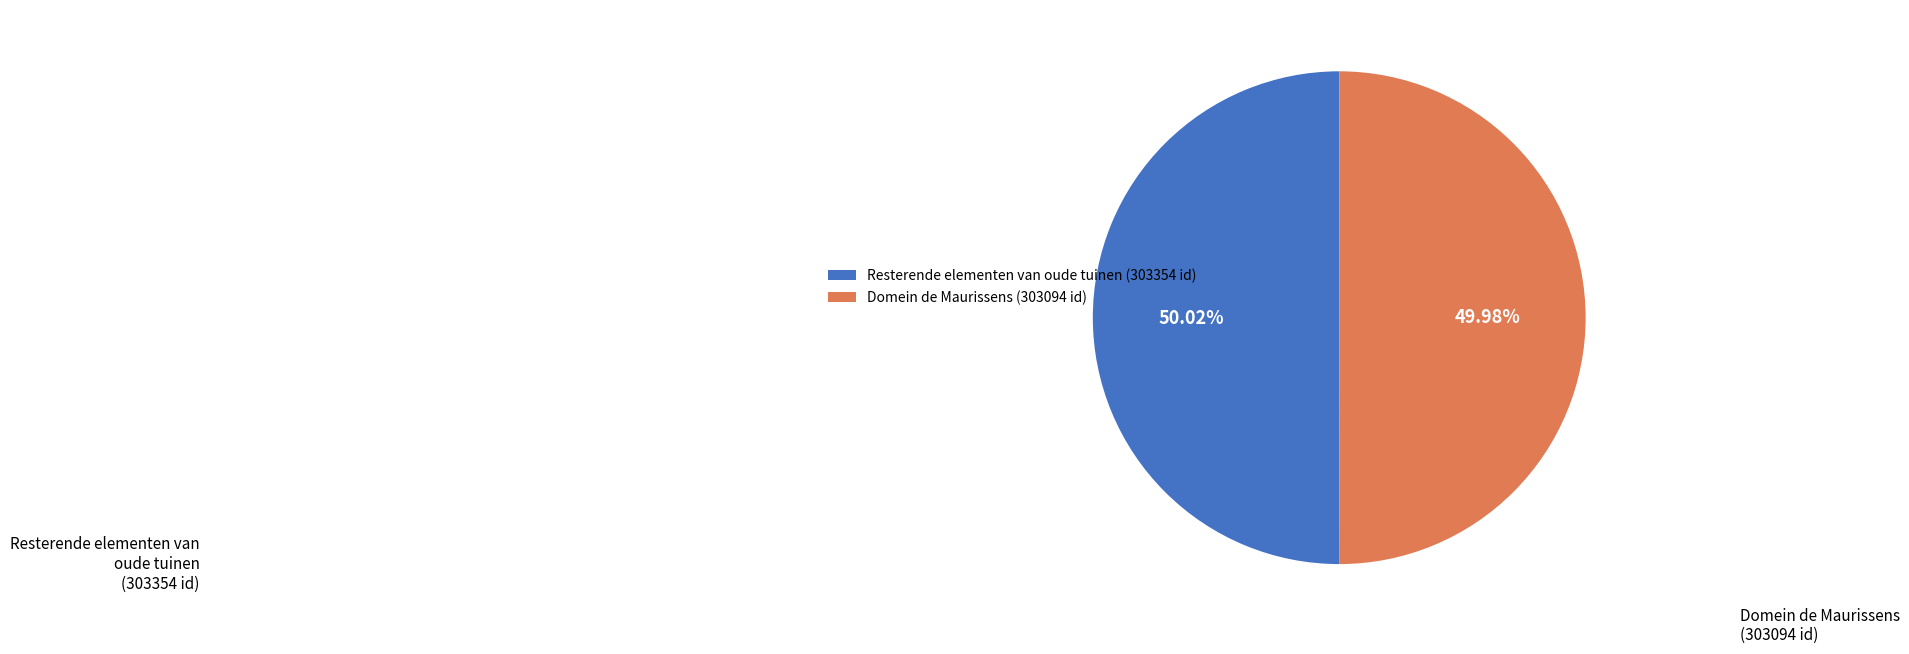

Is the sum of Resterende elementen van oude tuinen and Domein de Maurissens greater than half?

Yes